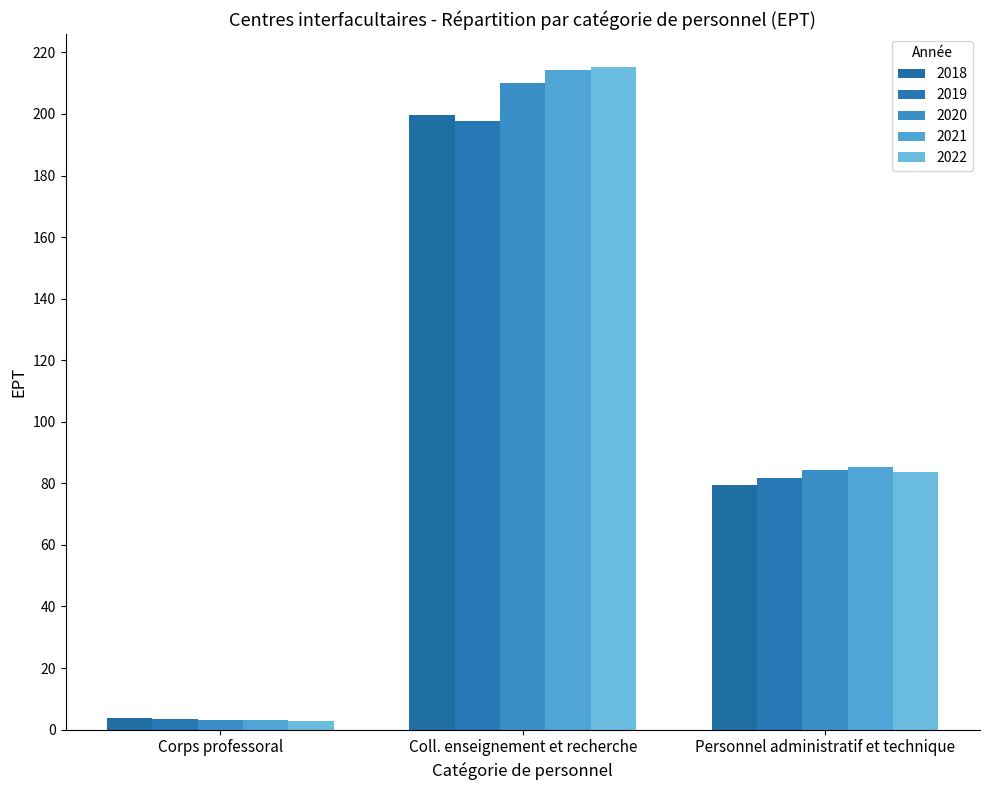

Reading right to left, what are all the values shown in this chart?

2018: Personnel administratif et technique=79.5	Coll. enseignement et recherche=199.6	Corps professoral=3.9
2019: Personnel administratif et technique=81.6	Coll. enseignement et recherche=197.7	Corps professoral=3.4
2020: Personnel administratif et technique=84.2	Coll. enseignement et recherche=210.1	Corps professoral=3.1
2021: Personnel administratif et technique=85.3	Coll. enseignement et recherche=214.1	Corps professoral=3.2
2022: Personnel administratif et technique=83.7	Coll. enseignement et recherche=215.2	Corps professoral=2.8